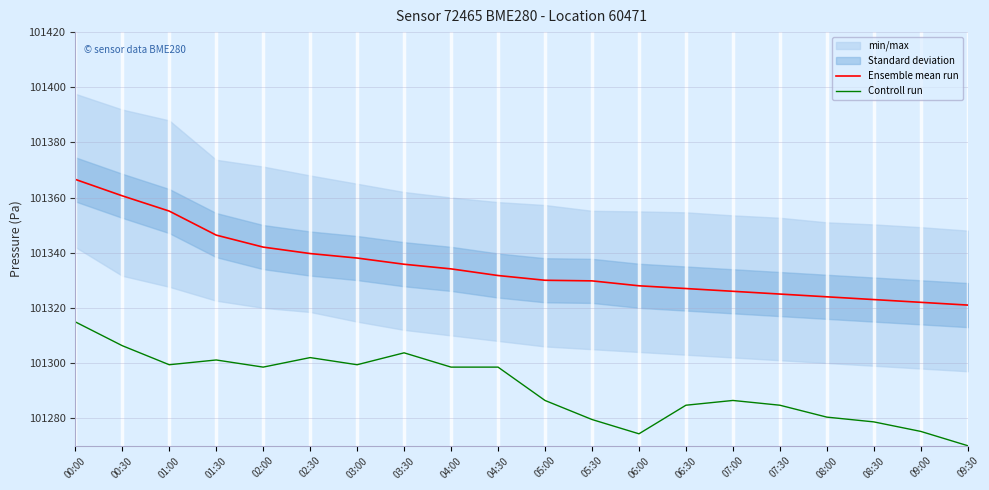

What is the difference between the Controll run values at 00:30 and 04:30?

7.8